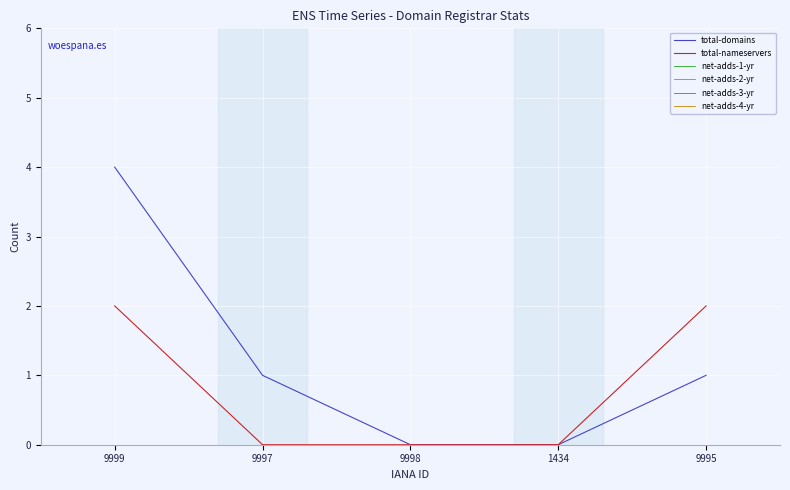

True or false: net-adds-2-yr has more than 2 points higher than both neighbors.

False